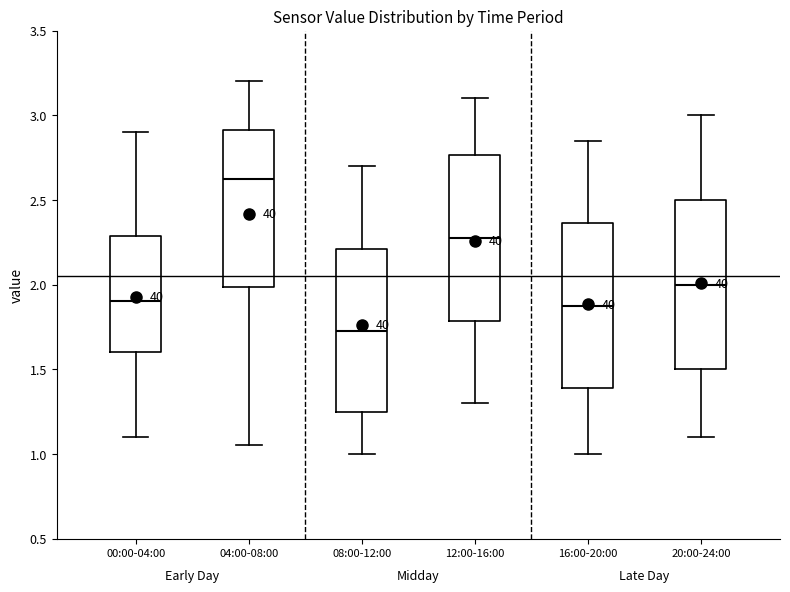

Reading left to right, read every box against the y-axis: the position of its median line, the range the box covers, and the ends of its whiskers. The values are not printed on the chart, so give them approximately, as read against the axis.

00:00-04:00: median 1.90, box 1.60 to 2.30, whiskers 1.10 to 2.90
04:00-08:00: median 2.65, box 2.00 to 2.90, whiskers 1.05 to 3.20
08:00-12:00: median 1.75, box 1.25 to 2.20, whiskers 1.00 to 2.70
12:00-16:00: median 2.30, box 1.80 to 2.75, whiskers 1.30 to 3.10
16:00-20:00: median 1.90, box 1.40 to 2.35, whiskers 1.00 to 2.85
20:00-24:00: median 2.00, box 1.50 to 2.50, whiskers 1.10 to 3.00